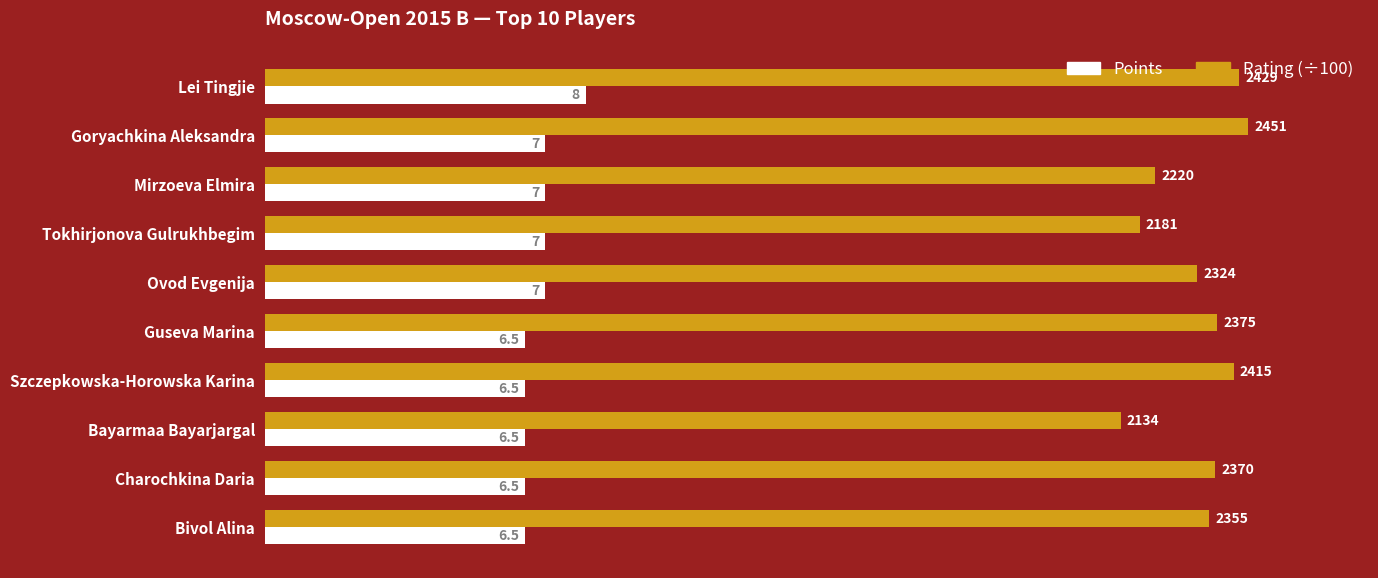

Read the Points value at Charochkina Daria.

6.5